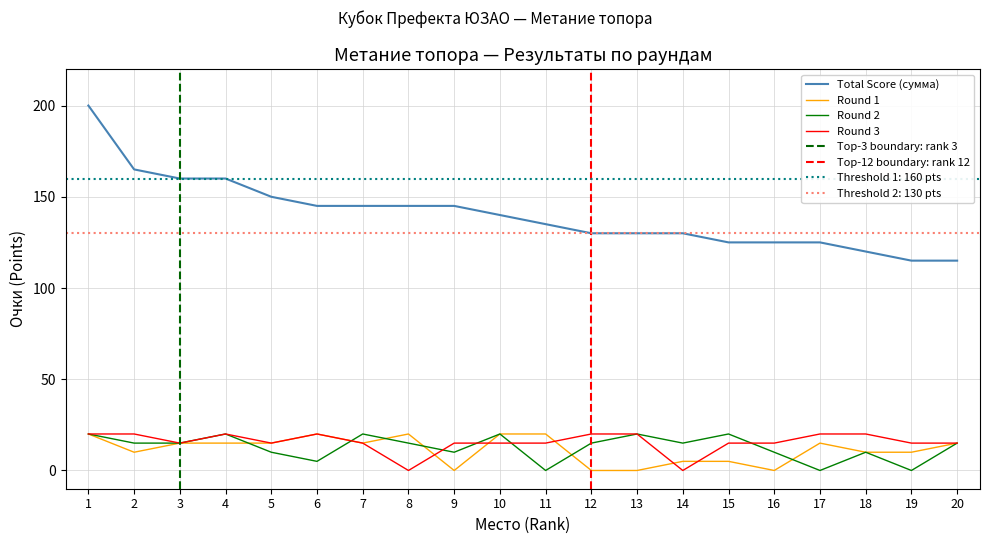

What is the difference between the maximum and second lowest values in the Round 1 series?

20